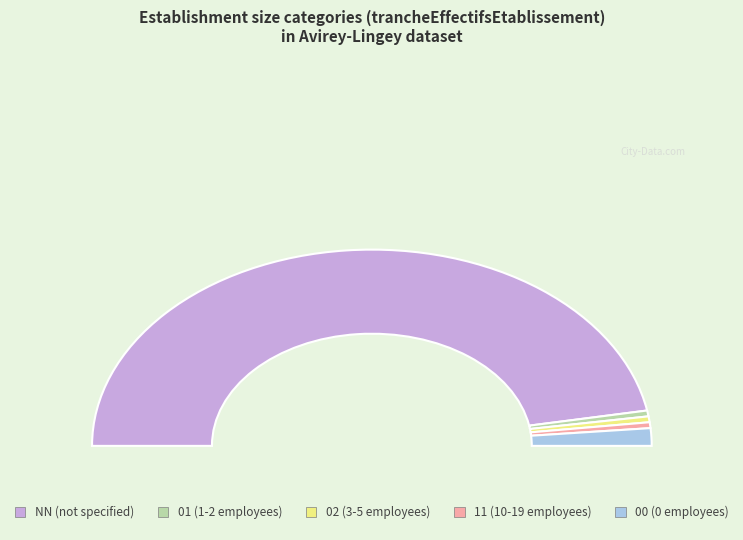

To the nearest percent, what is the difference between the NN and 02 slice percentages?

93%